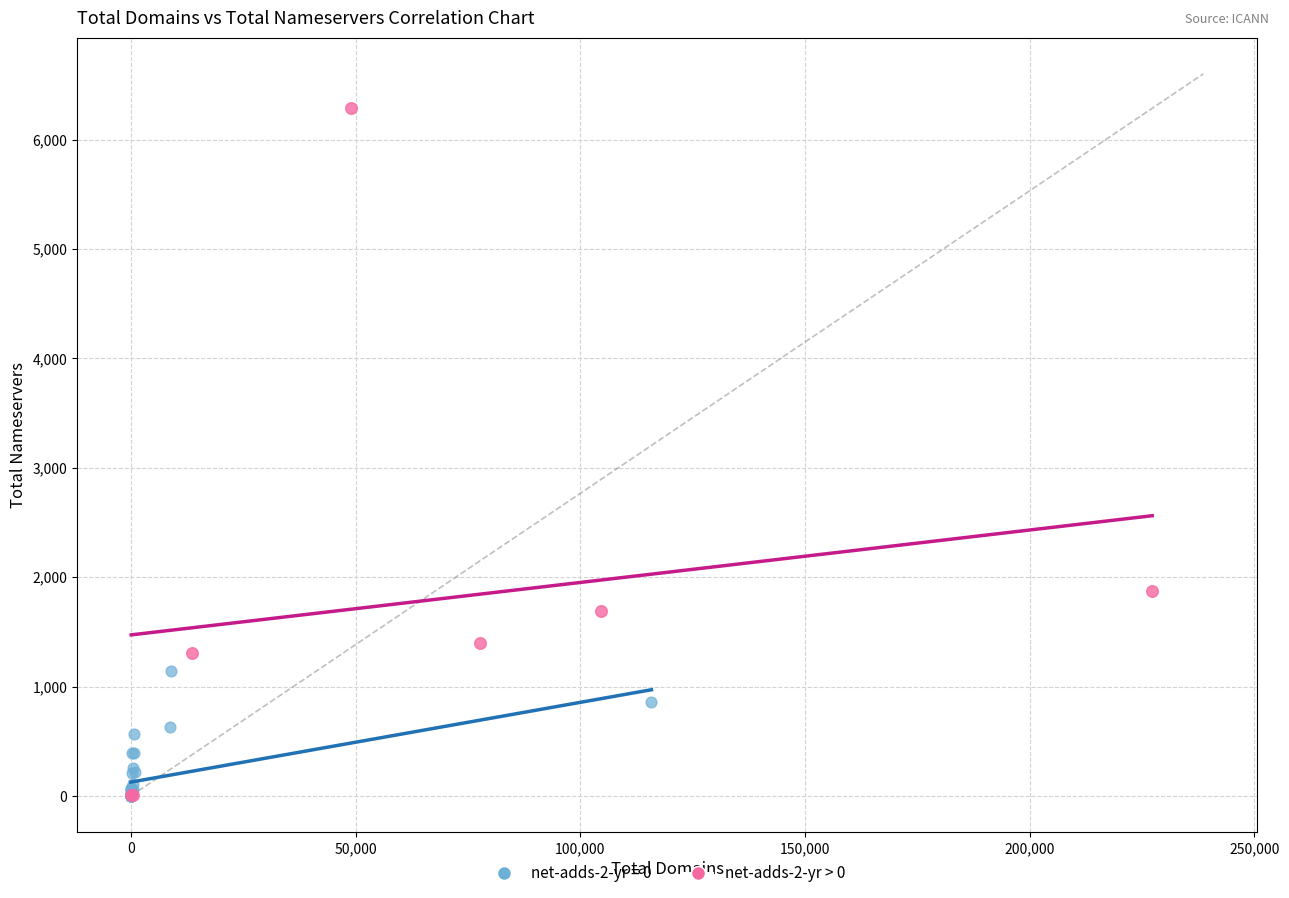

Which series has the widest spread of Y values?

net-adds-2-yr > 0